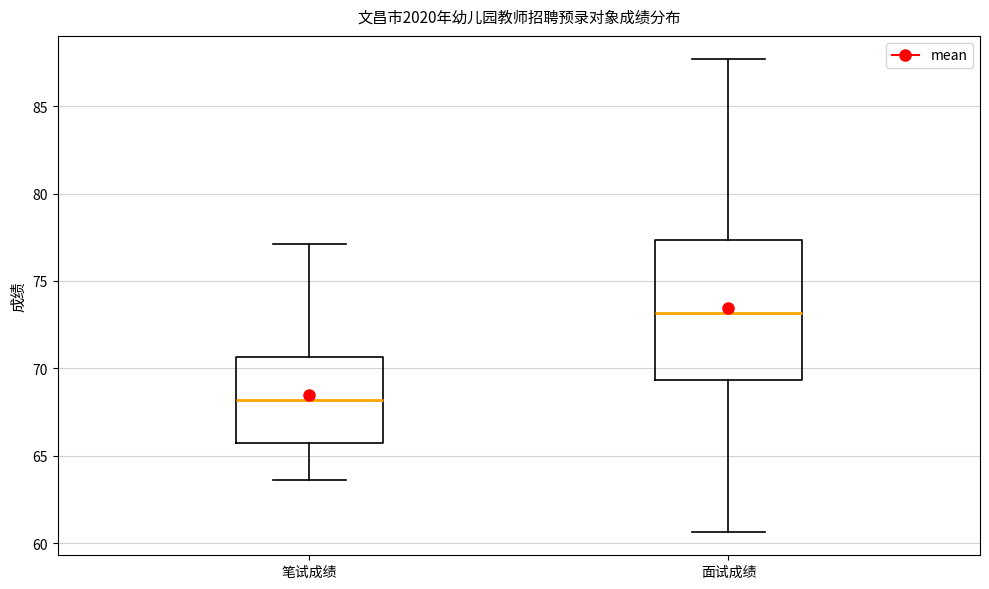

Reading left to right, transcribe this box plot: for each box, give where its median line is, the range the box spans, and where its two whiskers end, as read against the y-axis. The values are not printed on the chart, so give them approximately, as read against the axis.

笔试成绩: median 68.0, box 66.0 to 70.5, whiskers 63.5 to 77.0
面试成绩: median 73.0, box 69.5 to 77.5, whiskers 60.5 to 87.5